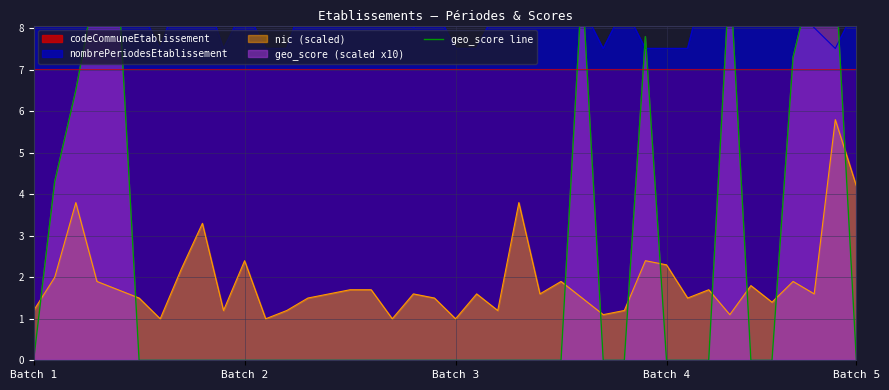

What position from the right is 7?

33